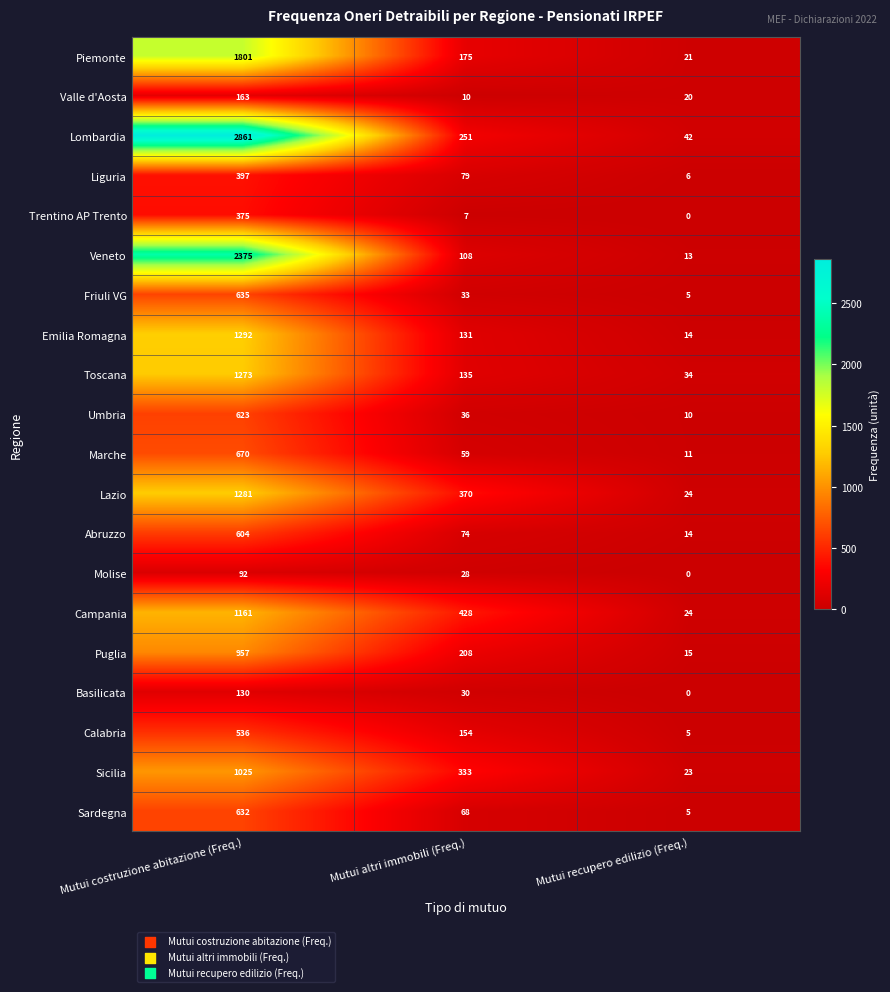

Which series has the widest spread of values?

Lombardia